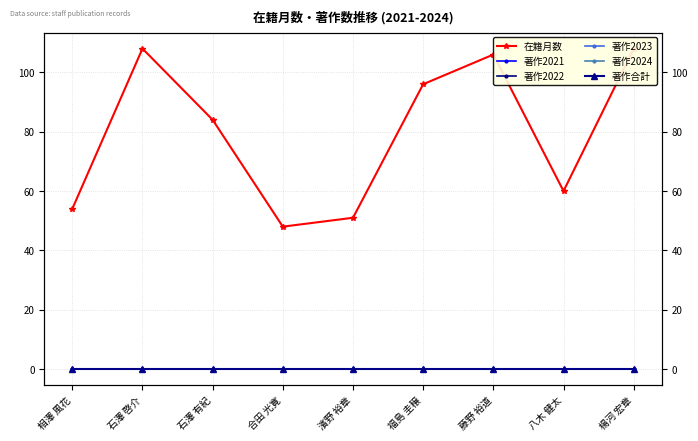

What is the spread (max minus min) of values at 石澤 有紀?

84